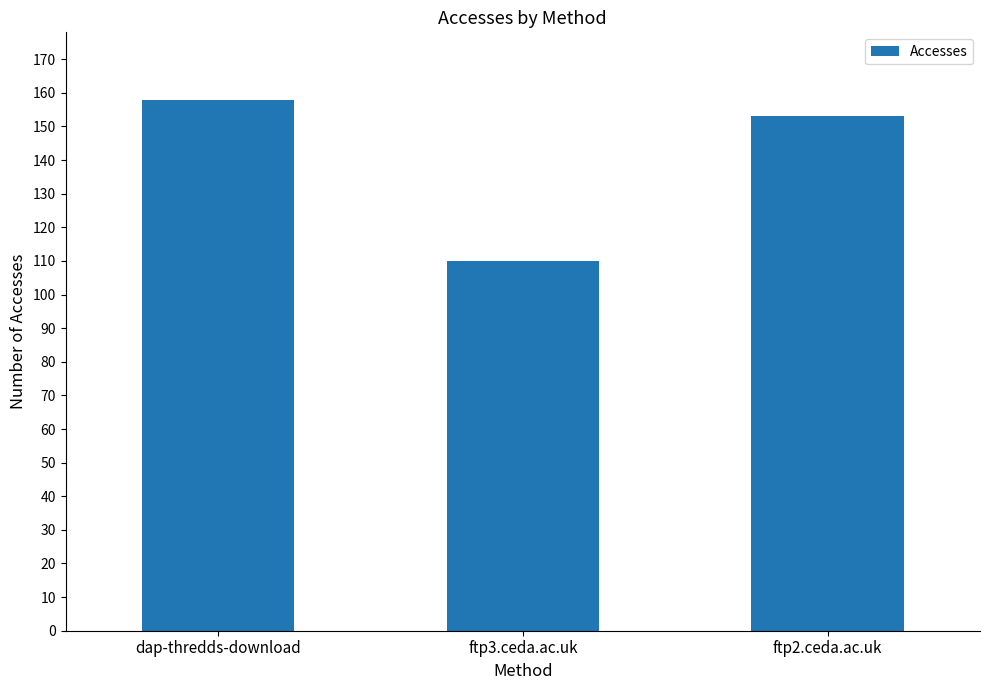

What is the change in value from dap-thredds-download to ftp2.ceda.ac.uk?

-5